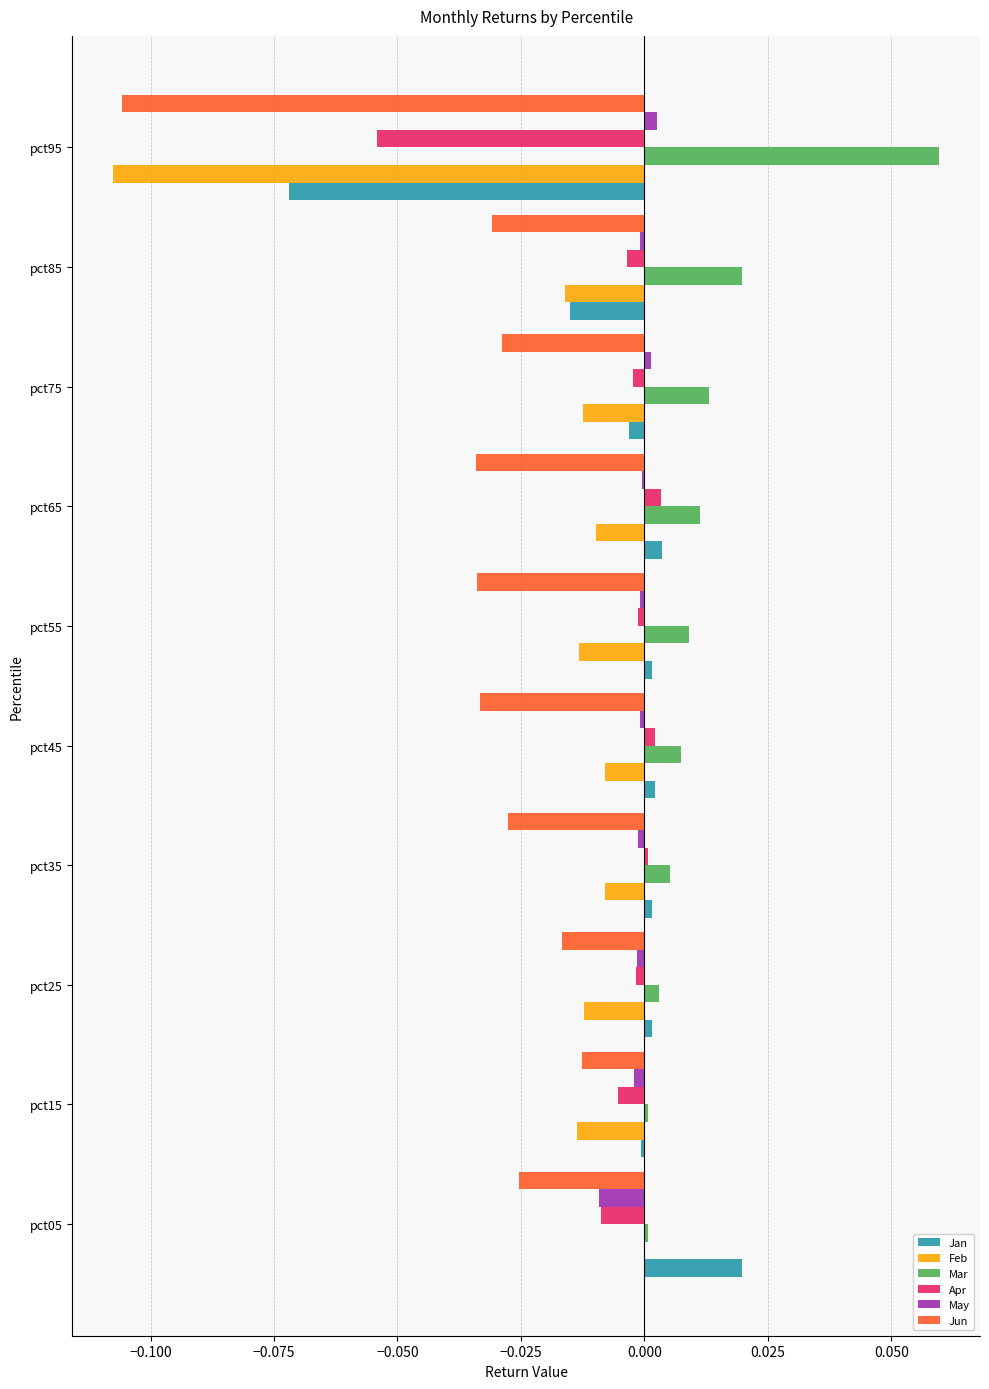

At which label does Jun reach its peak?

pct15